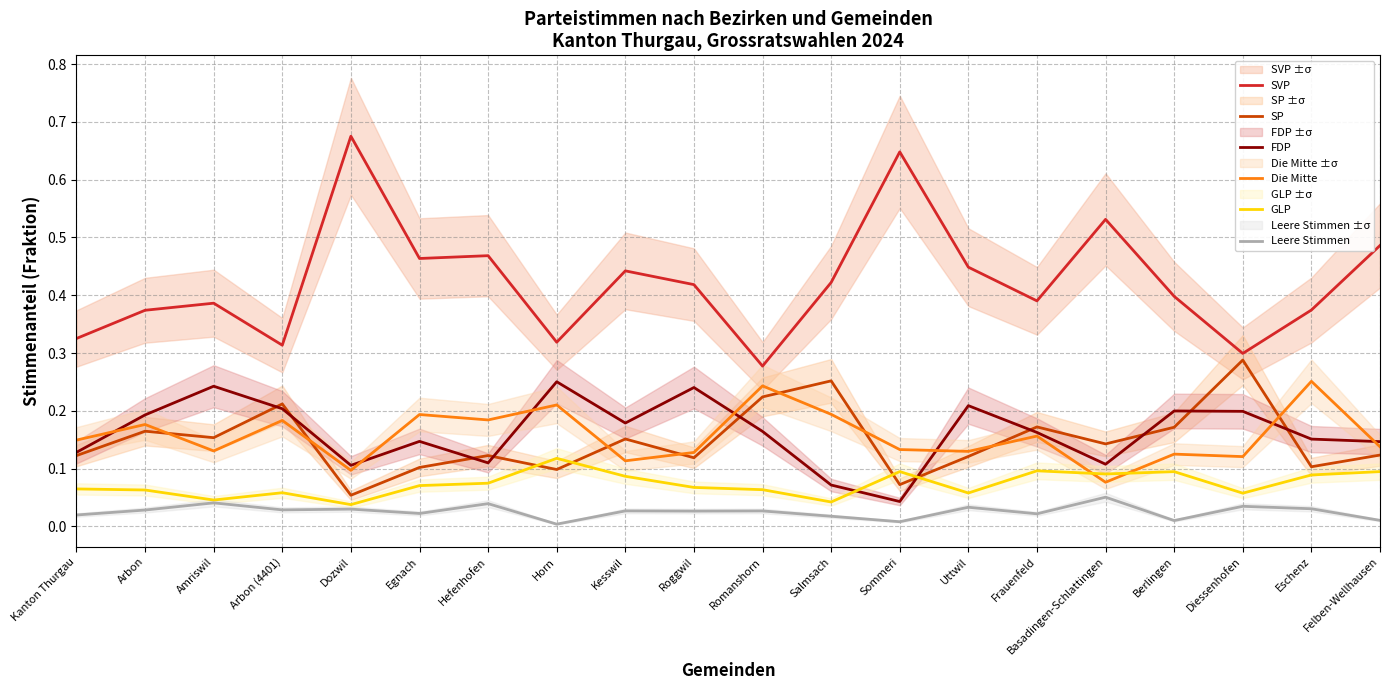

The GLP series shows 0.0 at Diessenhofen. True or false?

False